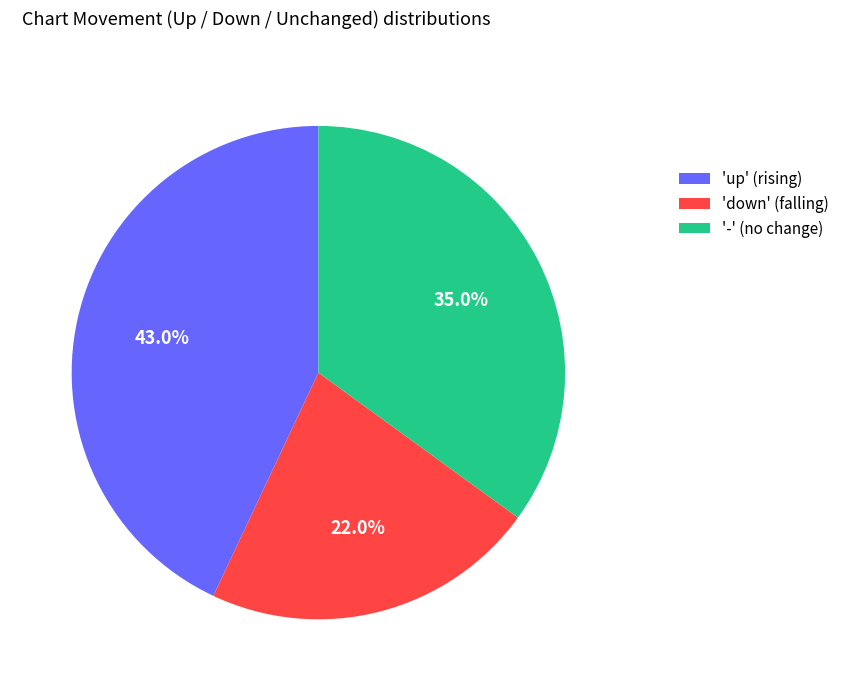

Does 'up' (rising) represent more than half of the total?

No